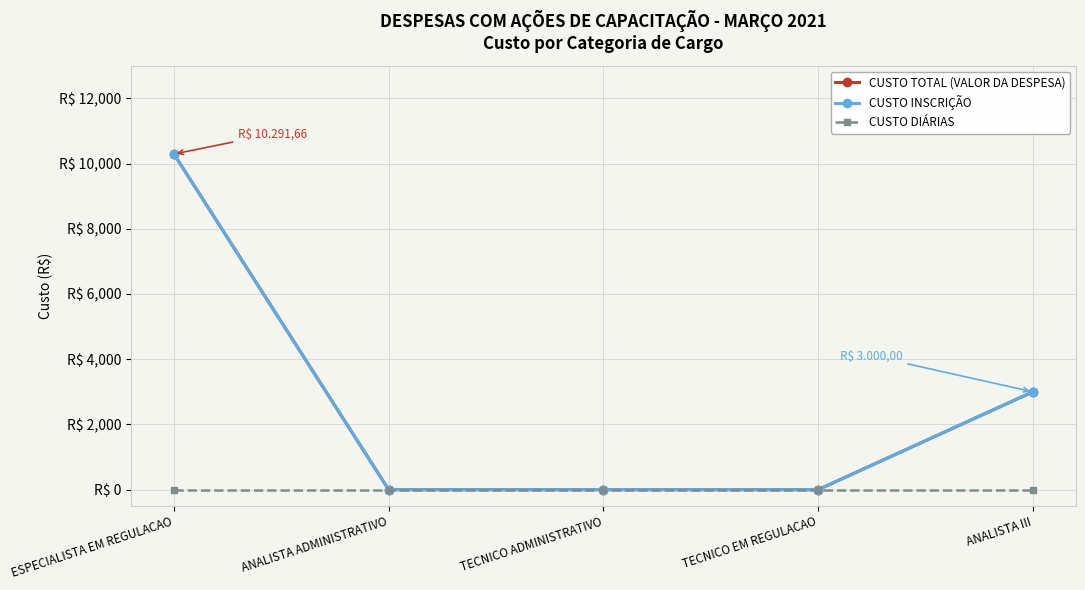

What is the average value of the CUSTO INSCRIÇÃO series?

2658.3